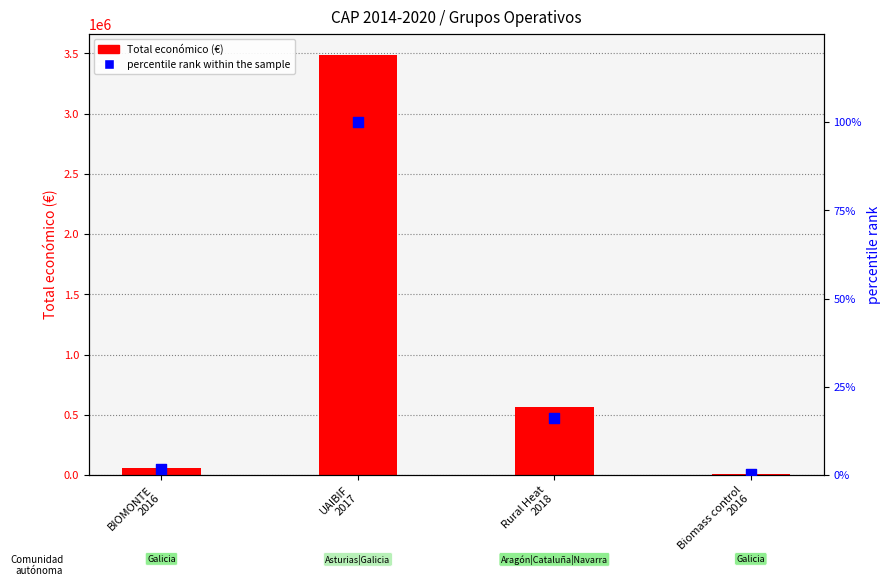

Which series has the widest spread of Y values?

Total económico (€)